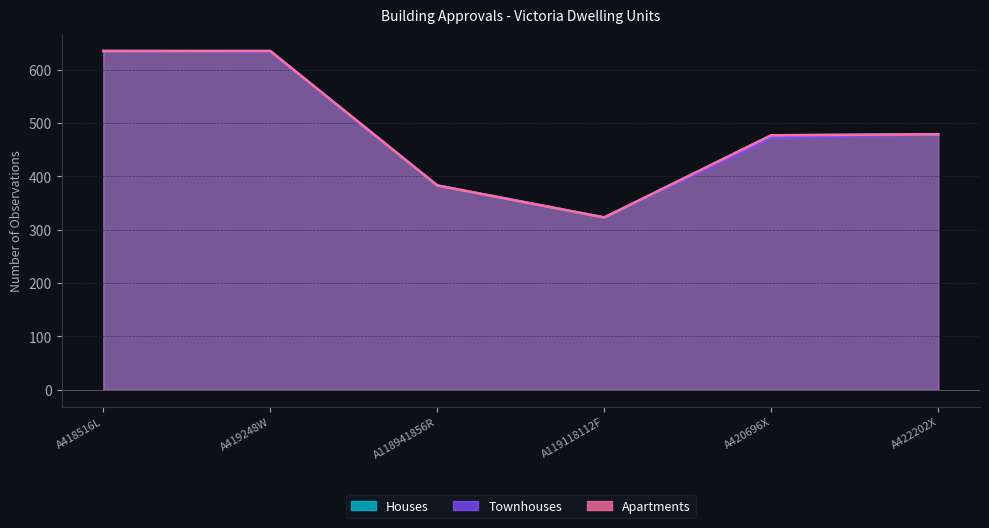

True or false: Apartments and Townhouses cross at least once.

False